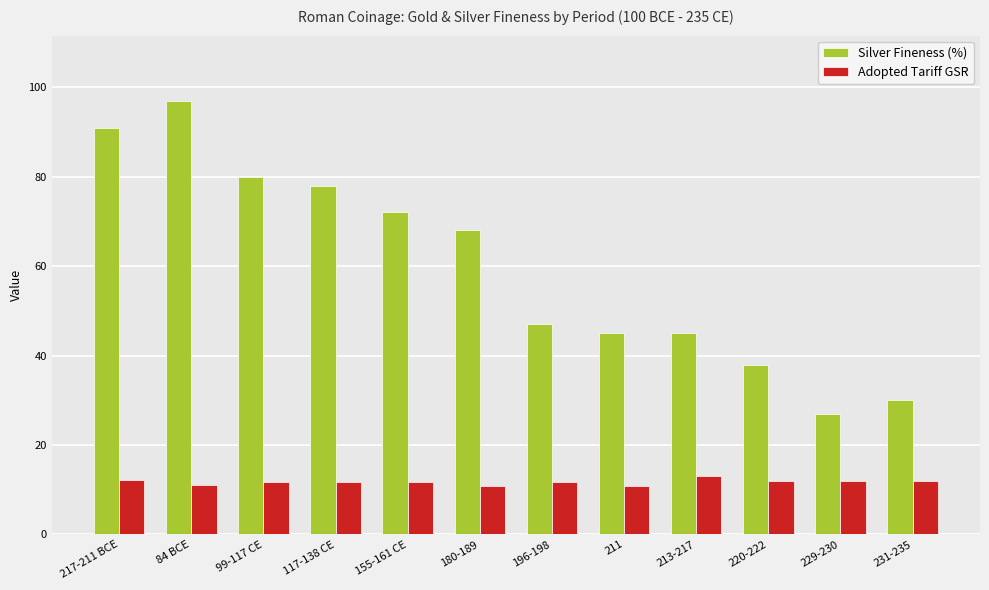

What is the spread (max minus min) of values at 117-138 CE?

66.3